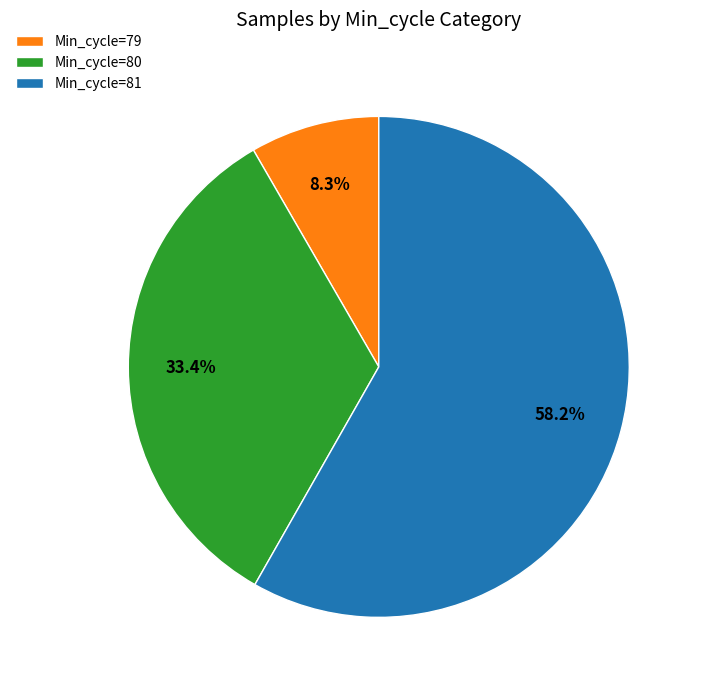

Is there a majority slice in this chart?

Yes